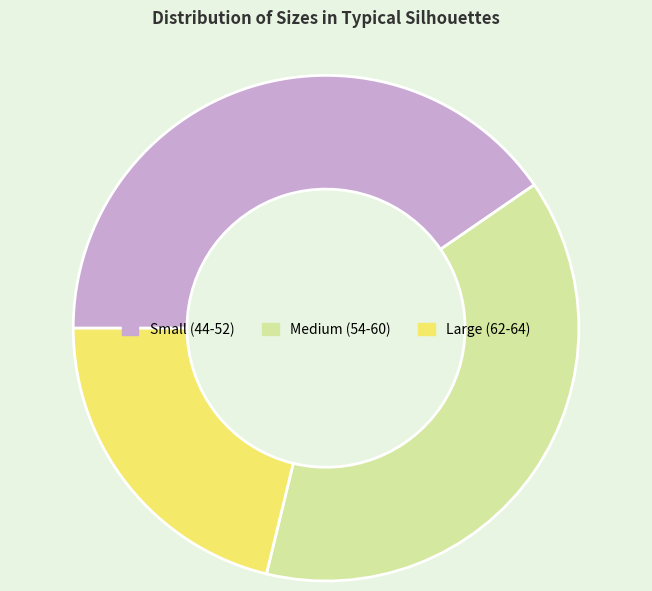

Which category has the smallest portion of the pie?

Large (62-64)